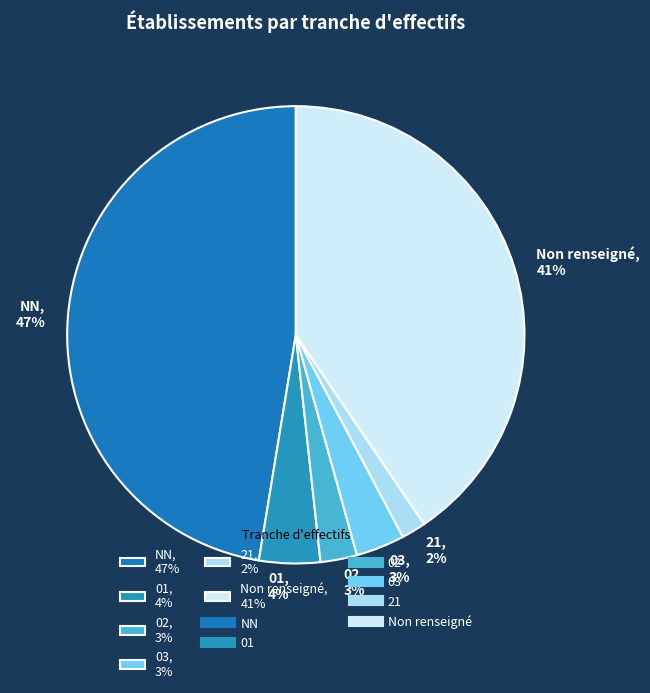

To the nearest percent, what portion does 03, 3% represent?

3%